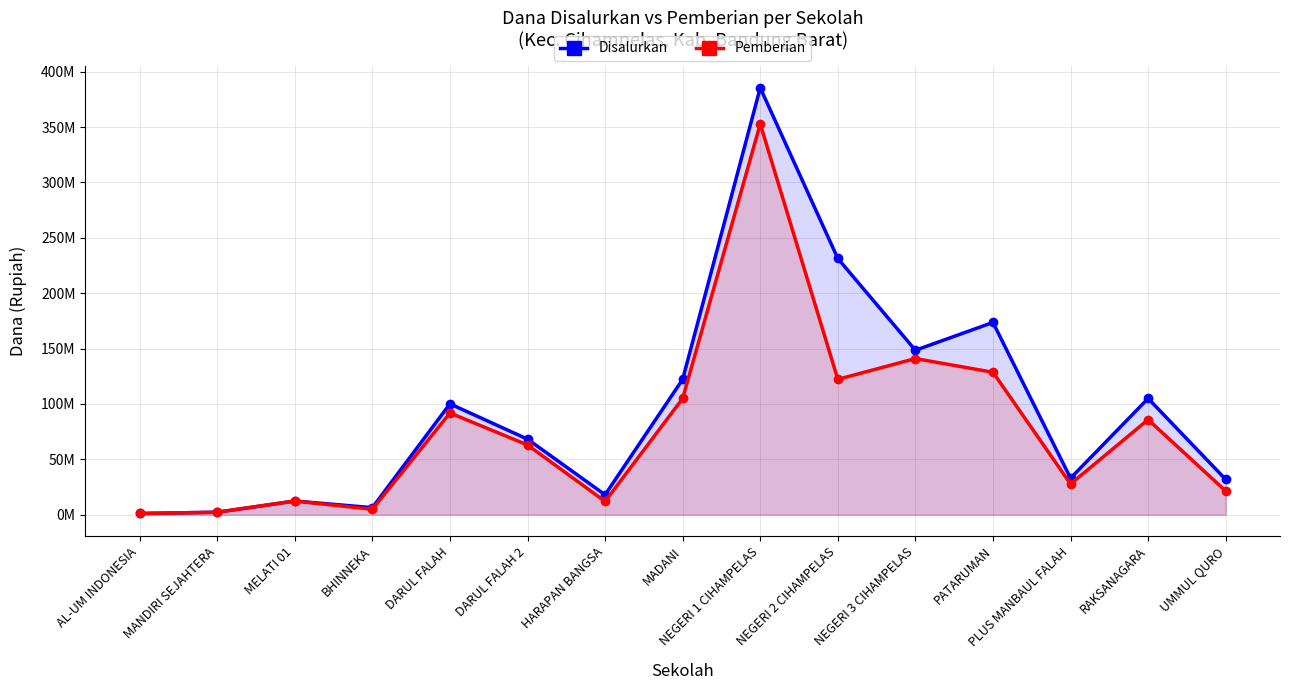

The value of Pemberian at UMMUL QURO is 28970179. True or false?

False